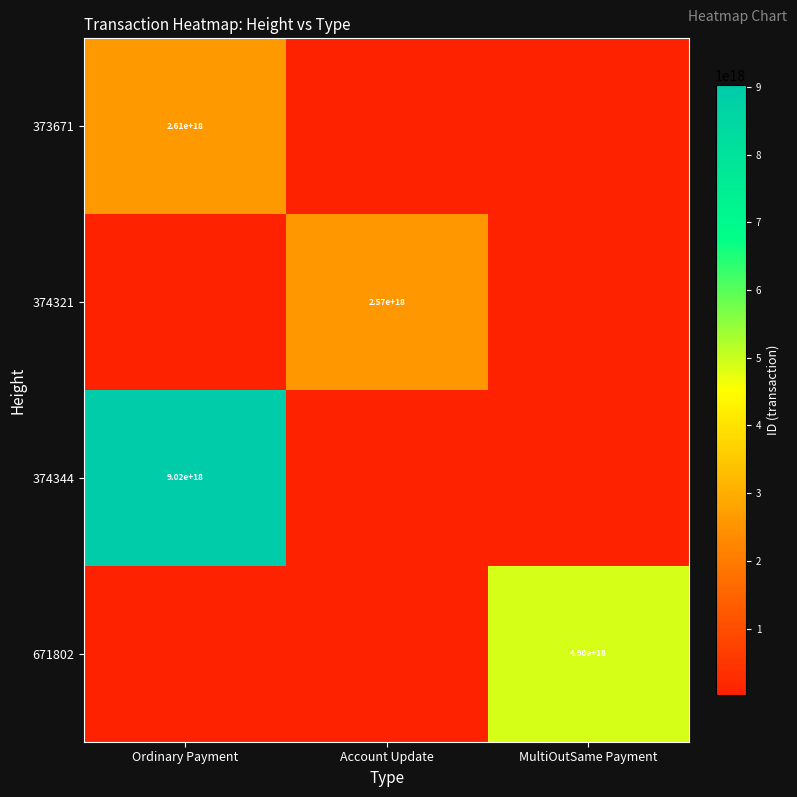

Is it true that 374321 equals 2570000000000000000 at Account Update?

True